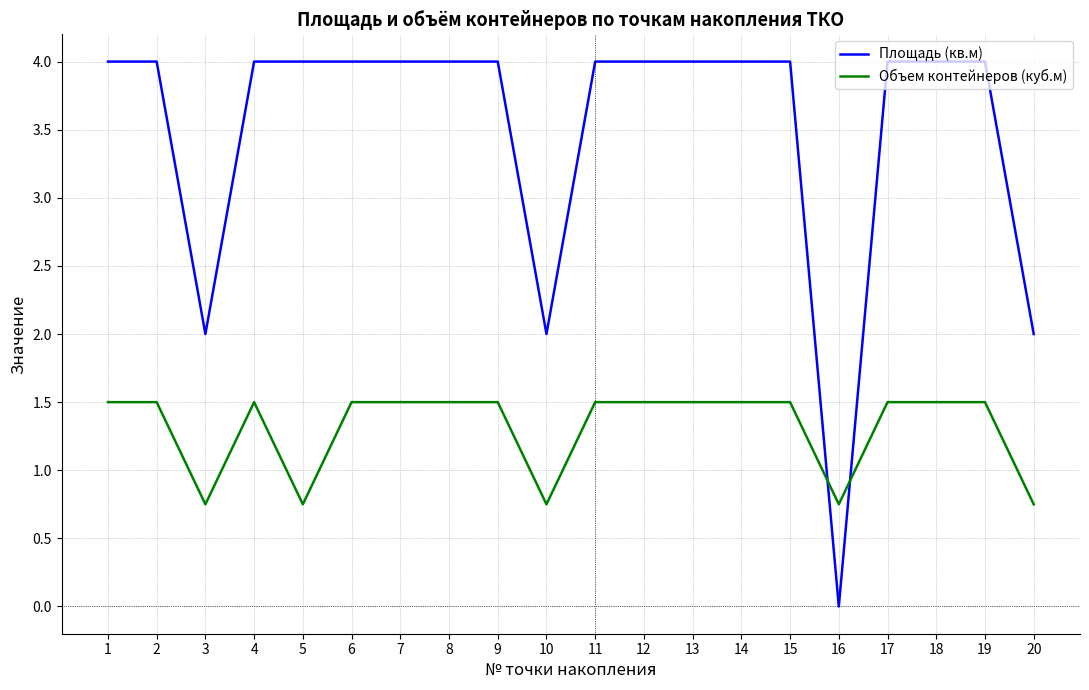

Does the chart have visible grid lines?

Yes